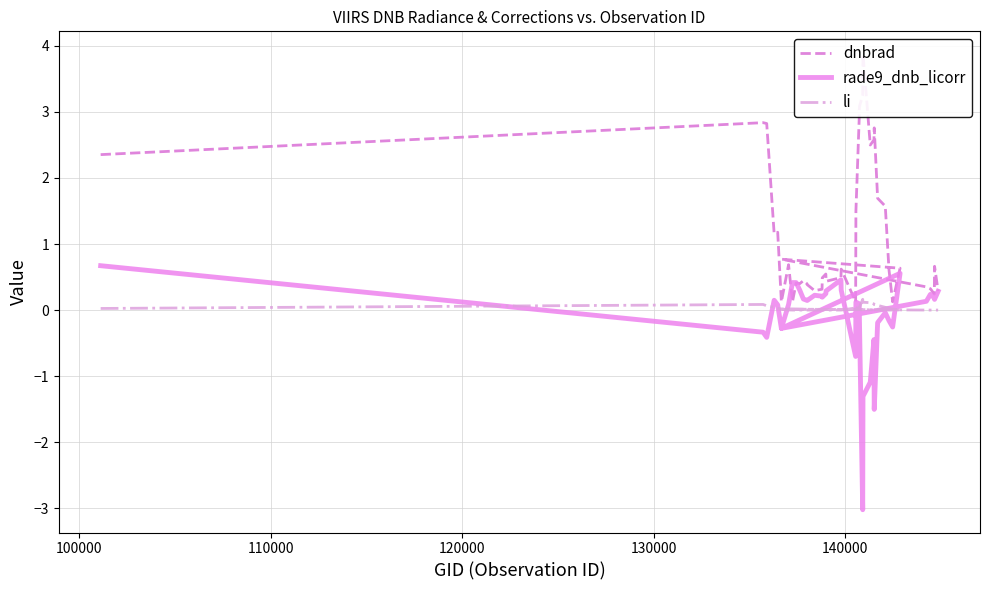

True or false: dnbrad and rade9_dnb_licorr intersect in this chart.

True